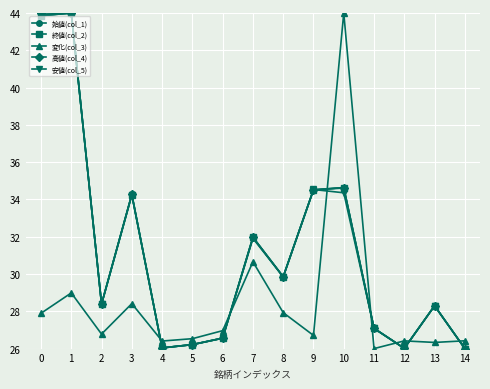

What is the maximum value for 高値(col_4)?

44.0